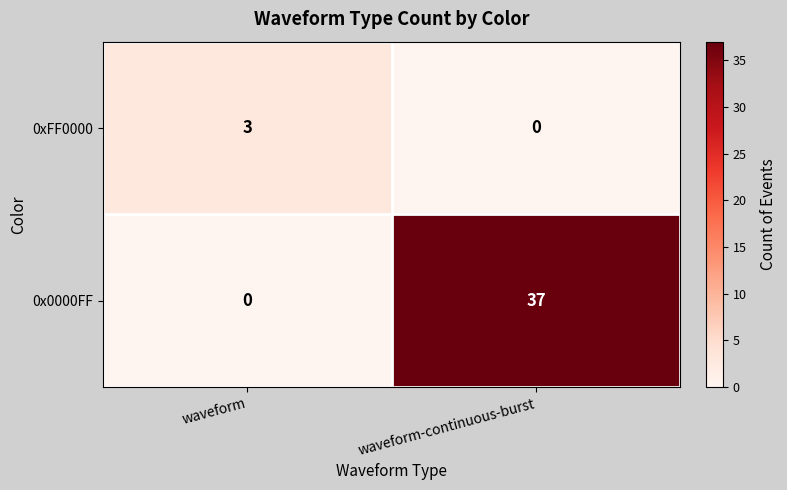

What is the sum of the 0xFF0000 values at waveform and waveform-continuous-burst?

3